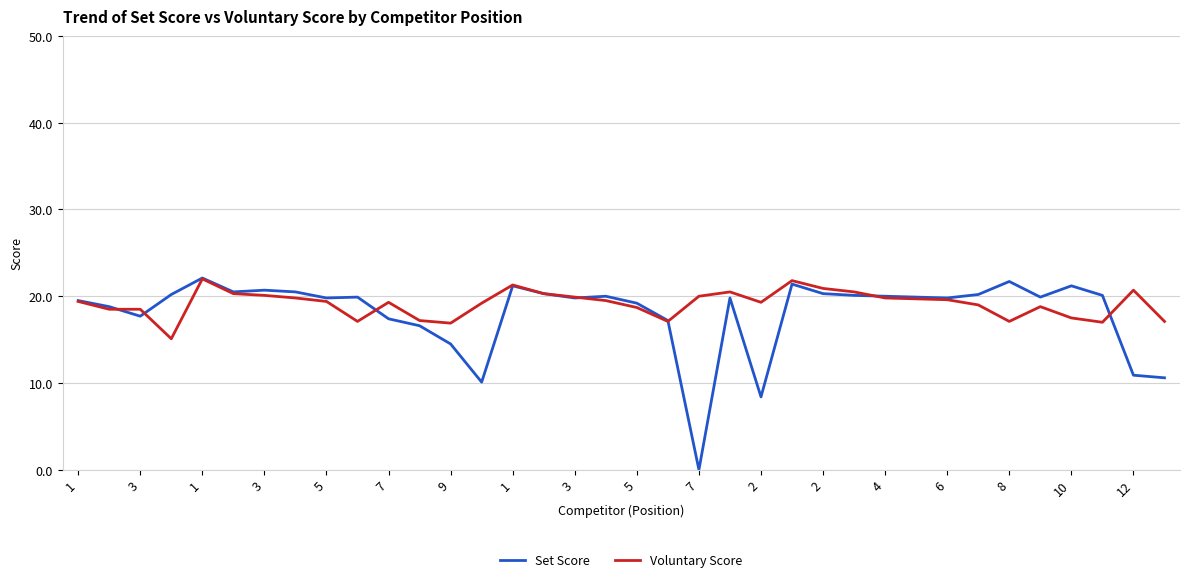

What is the greatest value displayed?

22.1